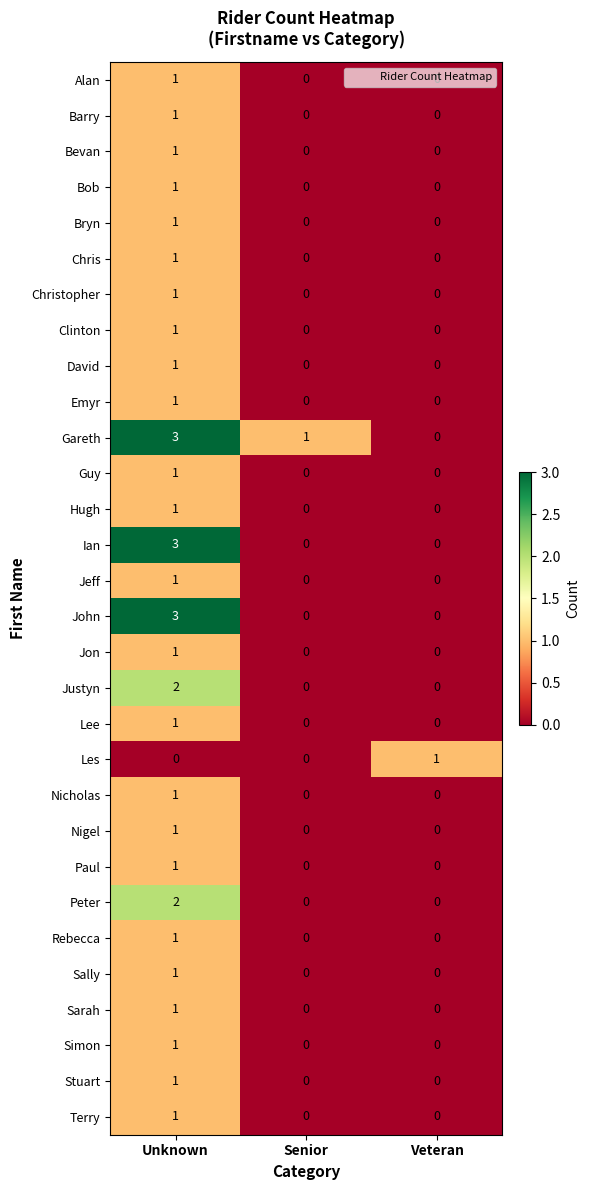

How many Barry values are between 0 and 1?

3